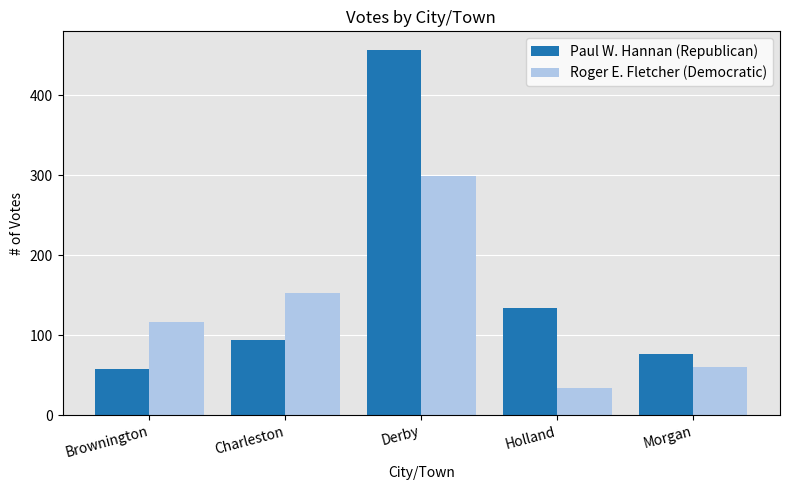

What is the difference between the Roger E. Fletcher (Democratic) values at Morgan and Derby?

239